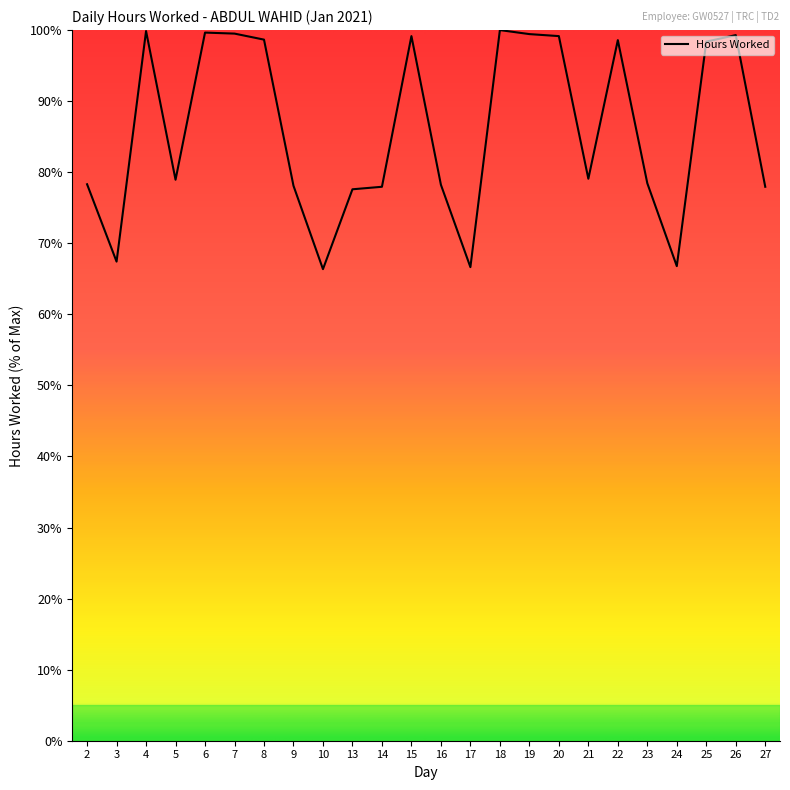

What is the difference between the values at 18 and 24?

33.2